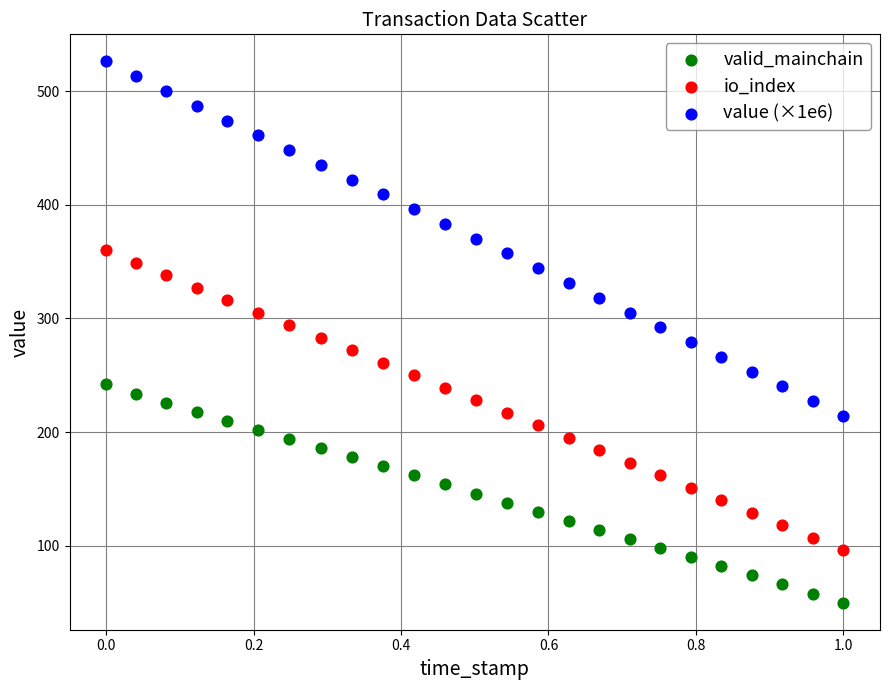

Which series has the largest Y range (max minus min)?

value (×1e6)